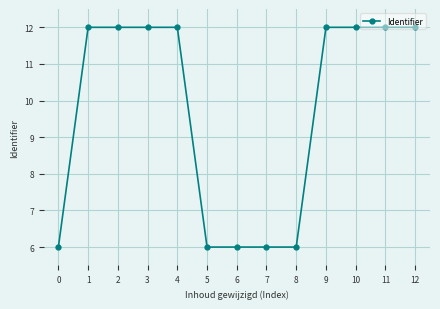

Is this an area chart (filled region under the line)?

No